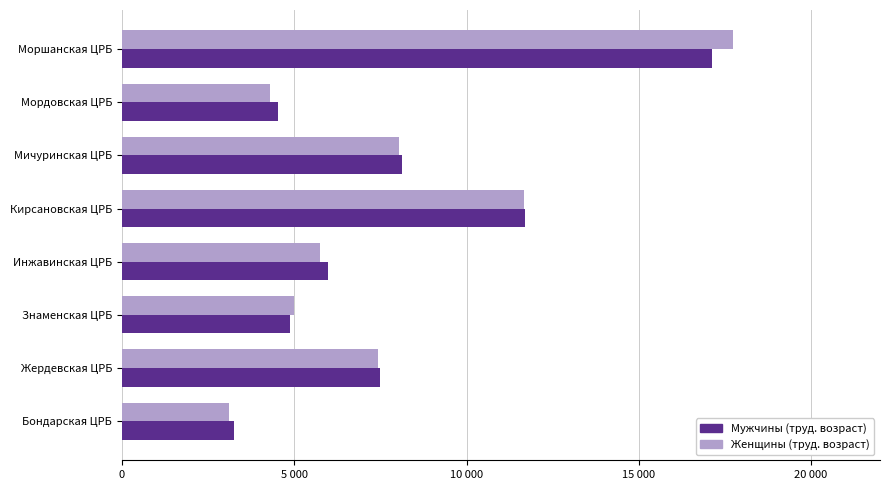

Reading left to right, what are all the values shown in this chart?

Мужчины (труд. возраст): 3254	7479	4875	5974	11684	8137	4540	17133
Женщины (труд. возраст): 3118	7420	4981	5741	11661	8048	4294	17720